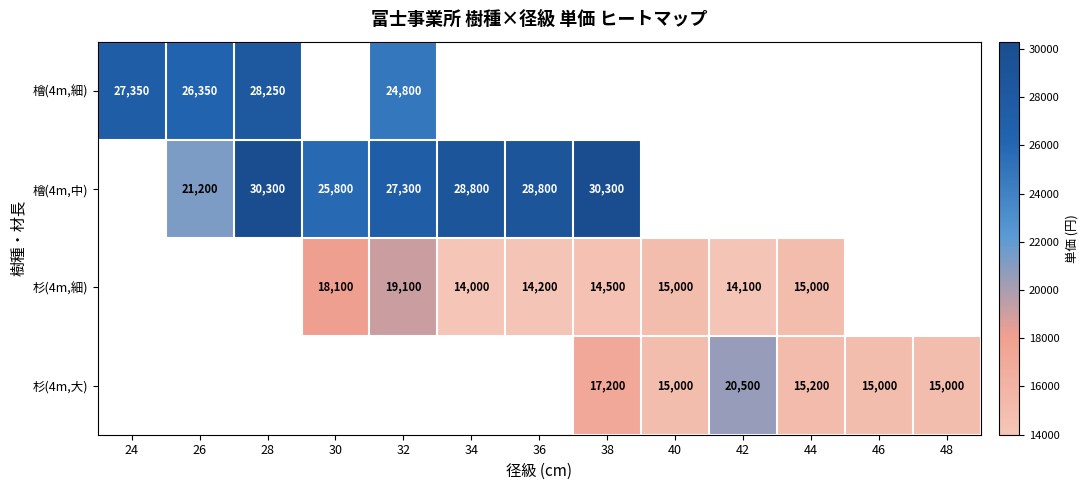

The value of 杉(4m,大) at 44 is 8941. True or false?

False